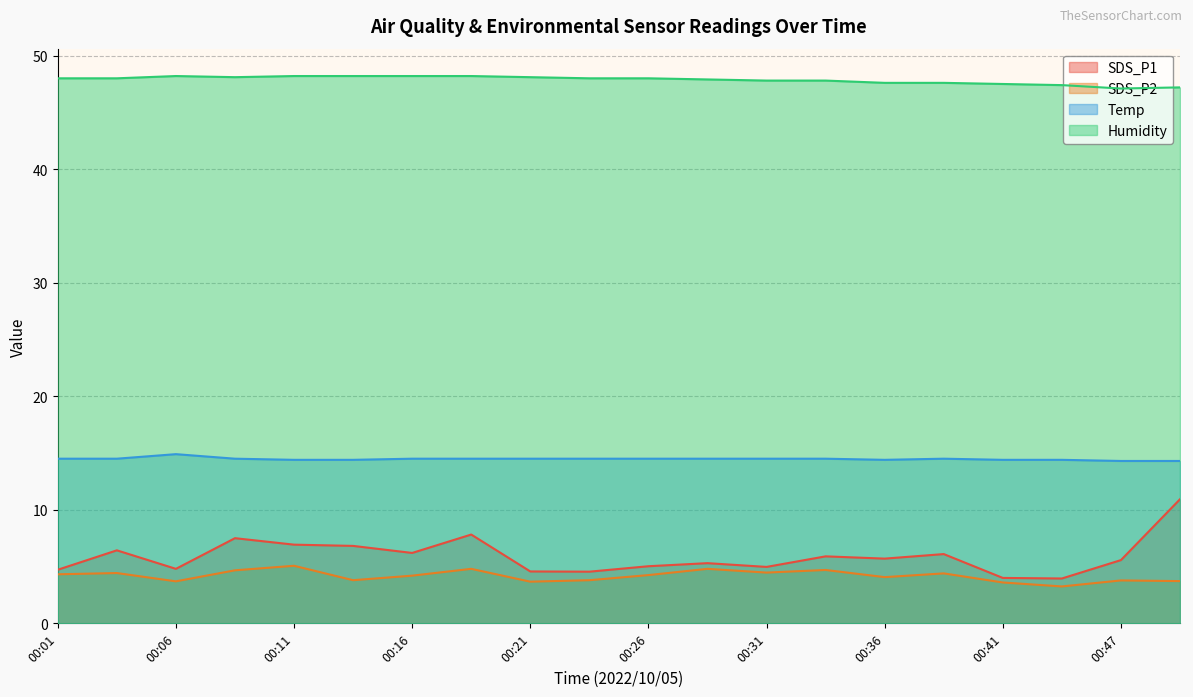

Which series changed the most between 00:18 and 00:47?

SDS_P1